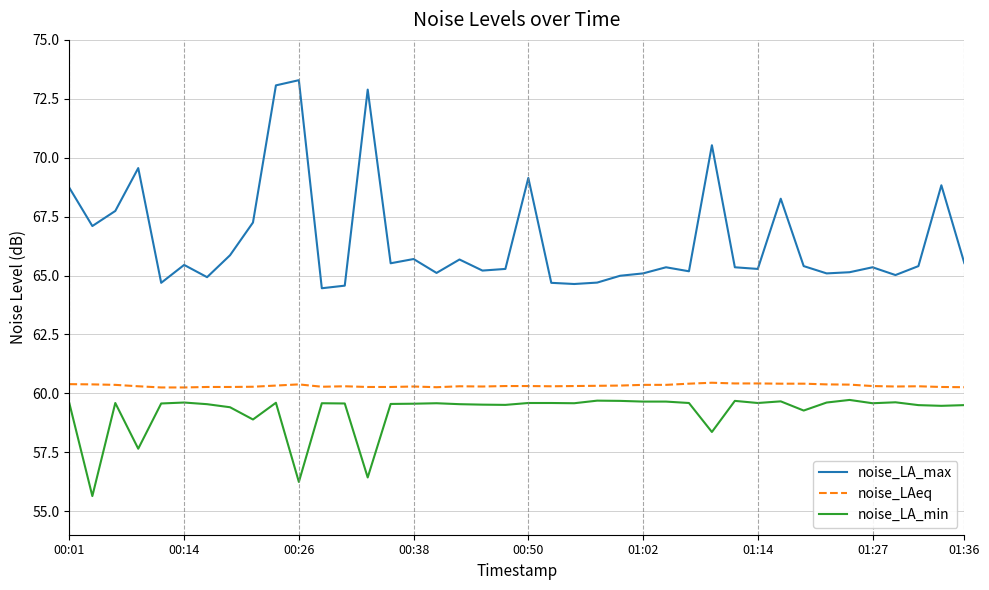

List the series in order of their peak value, highest first.

noise_LA_max, noise_LAeq, noise_LA_min